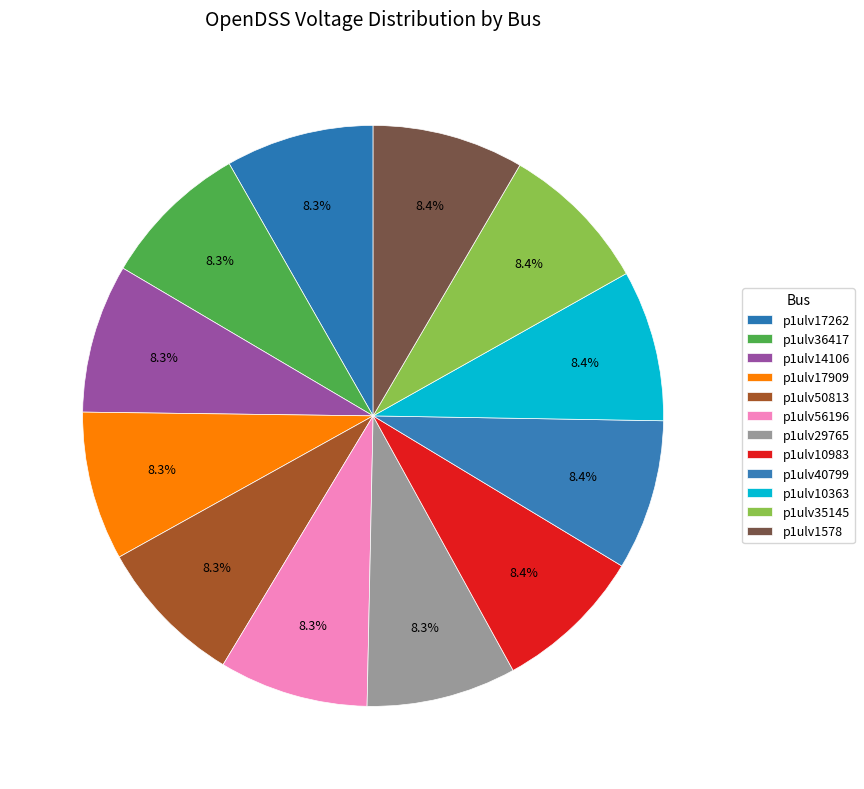

Does any single category account for the majority?

No